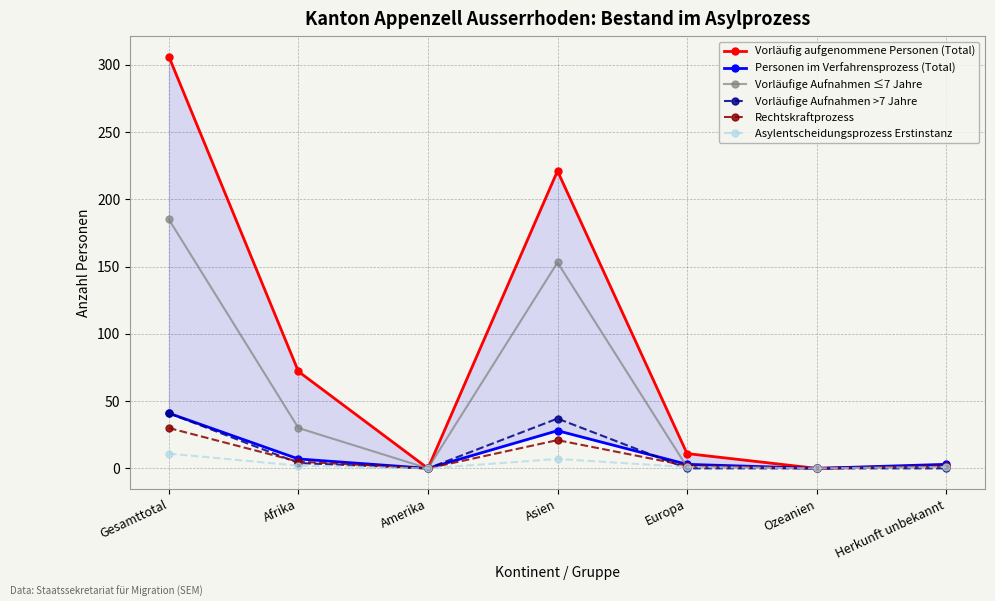

Reading left to right, what are all the values shown in this chart?

Vorläufig aufgenommene Personen (Total): 306	72	0	221	11	0	2
Personen im Verfahrensprozess (Total): 41	7	0	28	3	0	3
Vorläufige Aufnahmen ≤7 Jahre: 185	30	0	153	1	0	1
Vorläufige Aufnahmen >7 Jahre: 41	4	0	37	0	0	0
Rechtskraftprozess: 30	5	0	21	2	0	2
Asylentscheidungsprozess Erstinstanz: 11	2	0	7	1	0	1